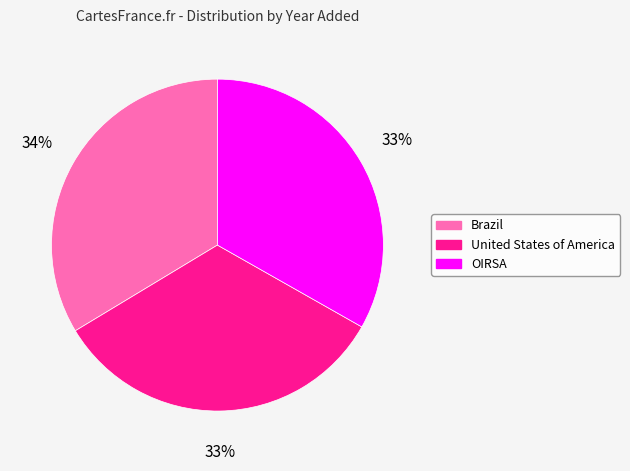

What percentage is the OIRSA slice, to the nearest percent?

33%